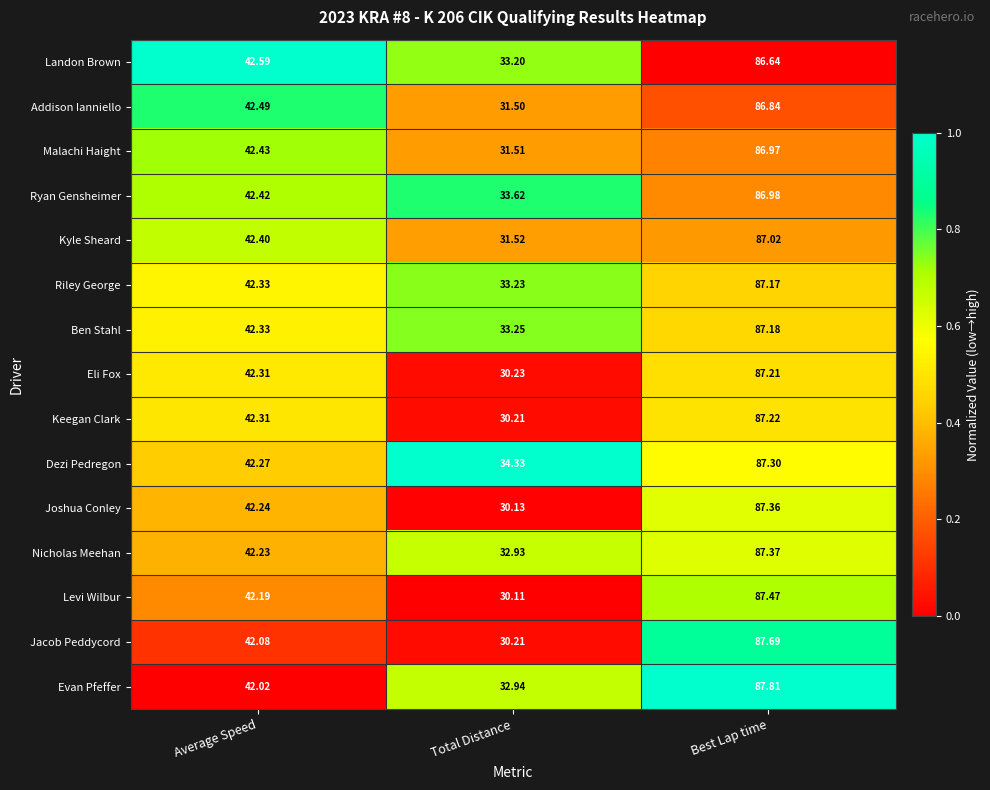

Which series has the widest spread of values?

Jacob Peddycord